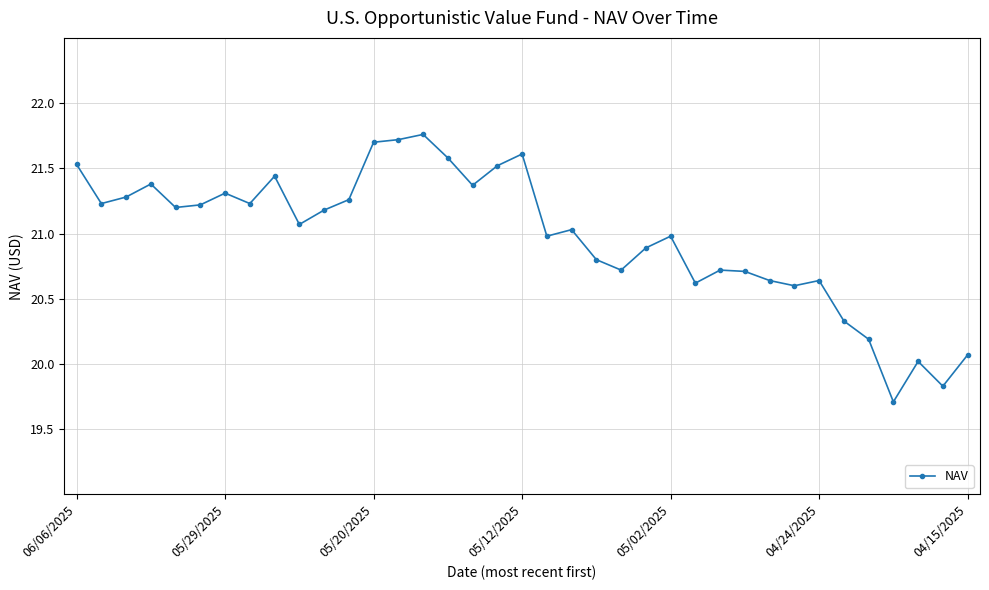

What is the average value?

21.0